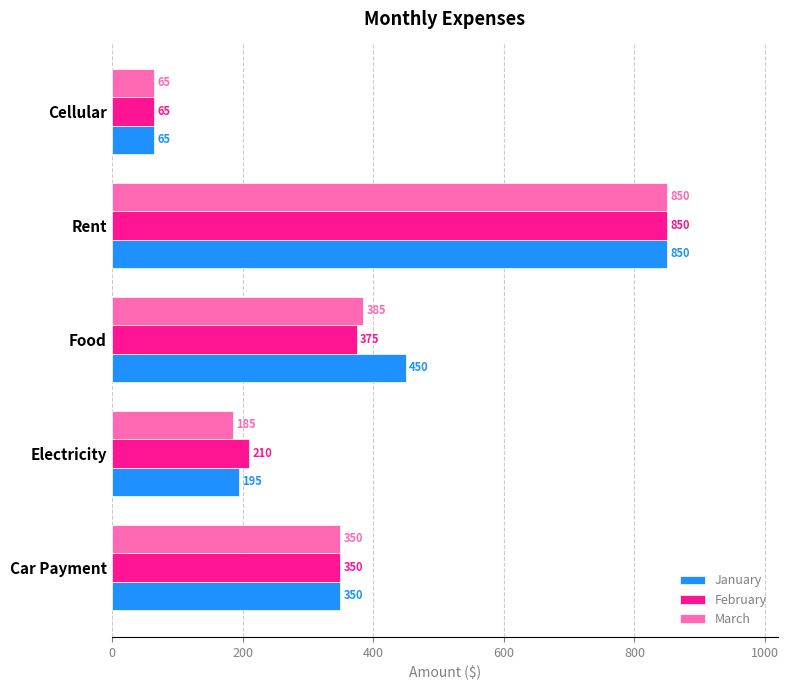

How many data points does each series have?

5